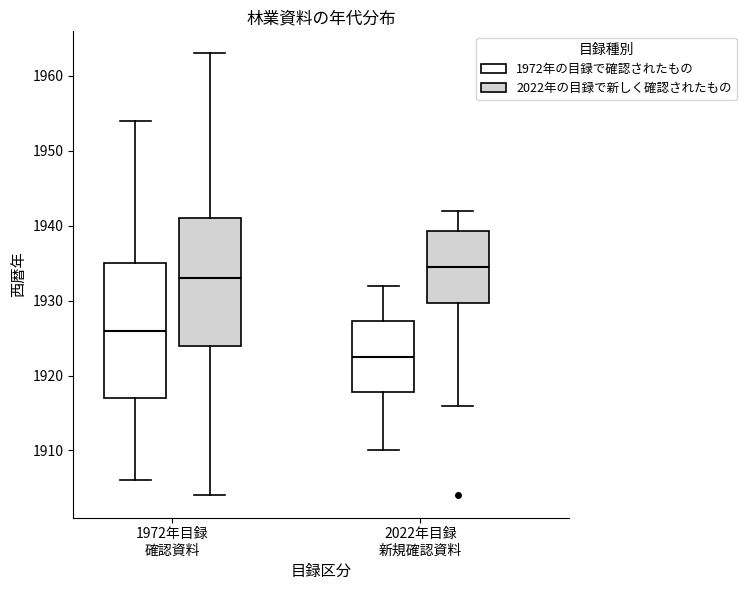

Reading left to right, transcribe this box plot: for each box, give where its median line is, the range the box spans, and where its two whiskers end, as read against the y-axis. The values are not printed on the chart, so give them approximately, as read against the axis.

1972年目録 確認資料 (1972年の目録で確認されたもの): median 1926, box 1917 to 1935, whiskers 1906 to 1954
1972年目録 確認資料 (2022年の目録で新しく確認されたもの): median 1933, box 1924 to 1941, whiskers 1904 to 1963
2022年目録 新規確認資料 (1972年の目録で確認されたもの): median 1923, box 1918 to 1927, whiskers 1910 to 1932
2022年目録 新規確認資料 (2022年の目録で新しく確認されたもの): median 1935, box 1930 to 1939, whiskers 1916 to 1942